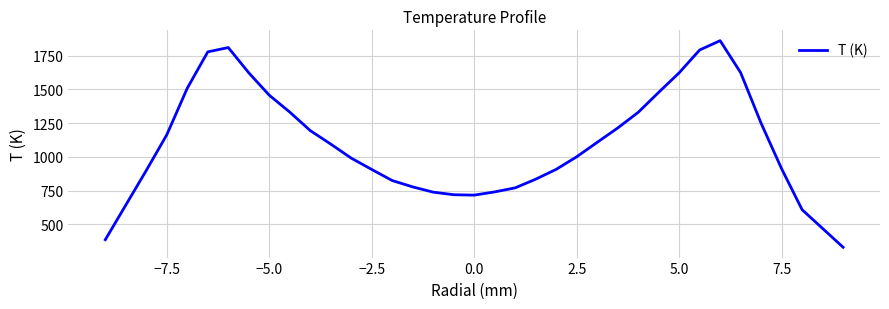

What is the maximum value shown in the chart?

1860.2